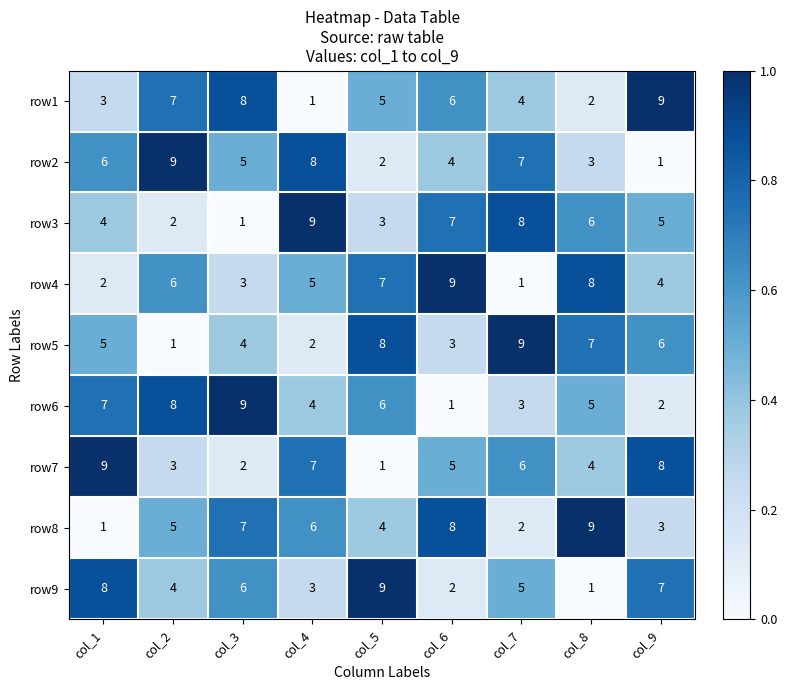

At which label does row4 first exceed 5?

col_2